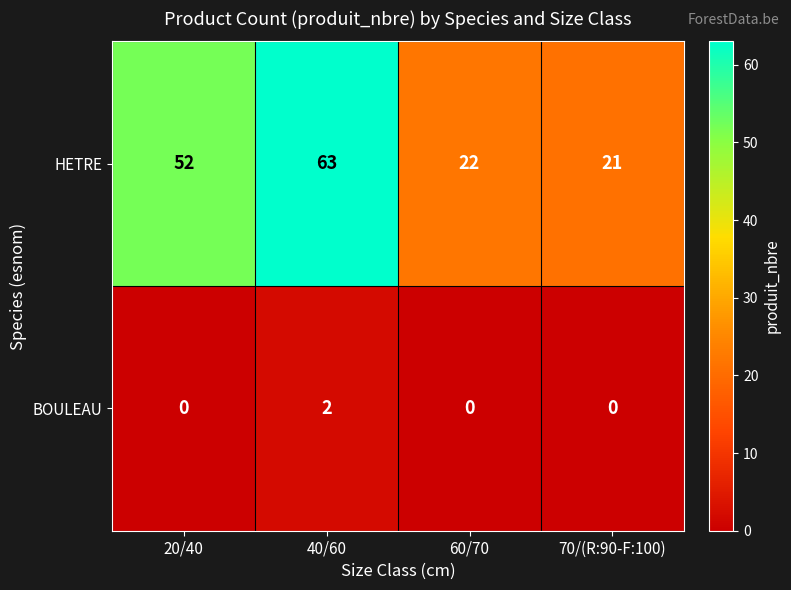

How many categories are shown in the chart?

4